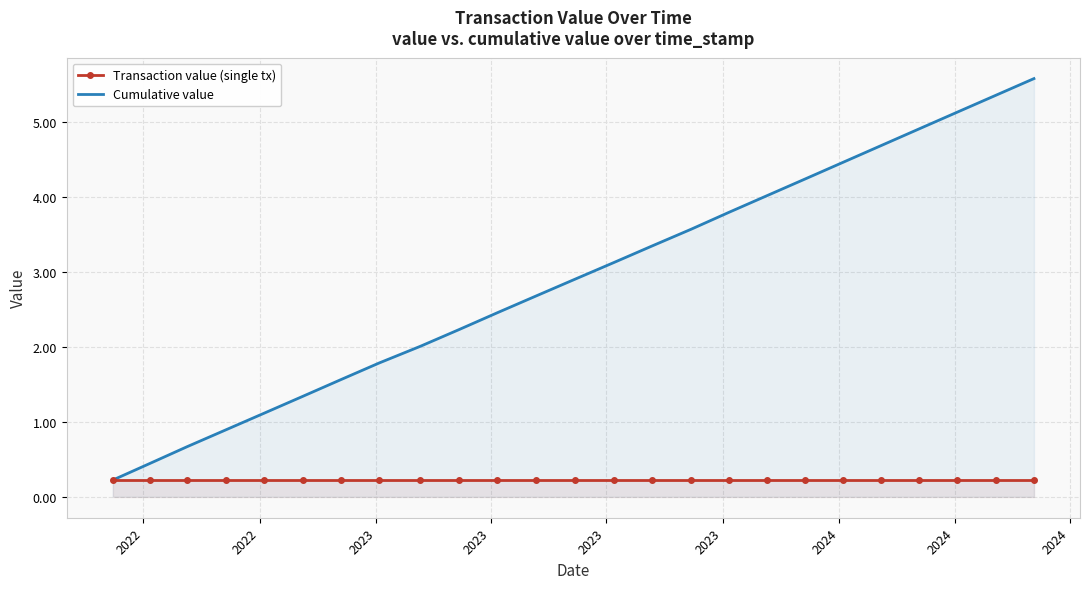

What is the greatest value displayed?

5.6